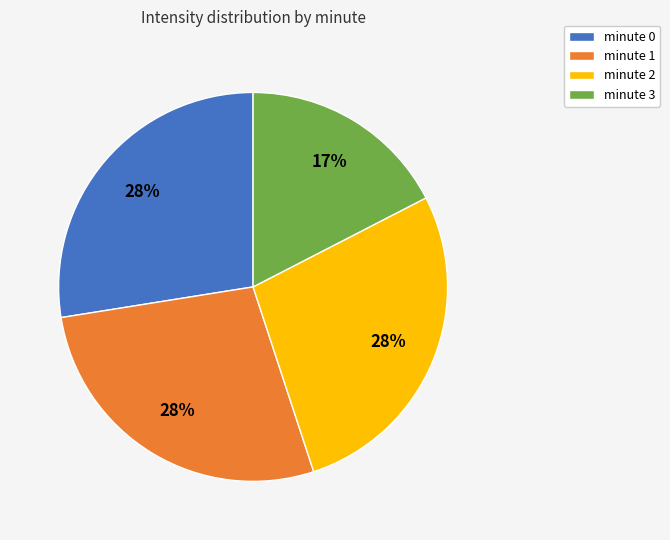

Do minute 0 and minute 1 together represent more than half of the pie?

Yes